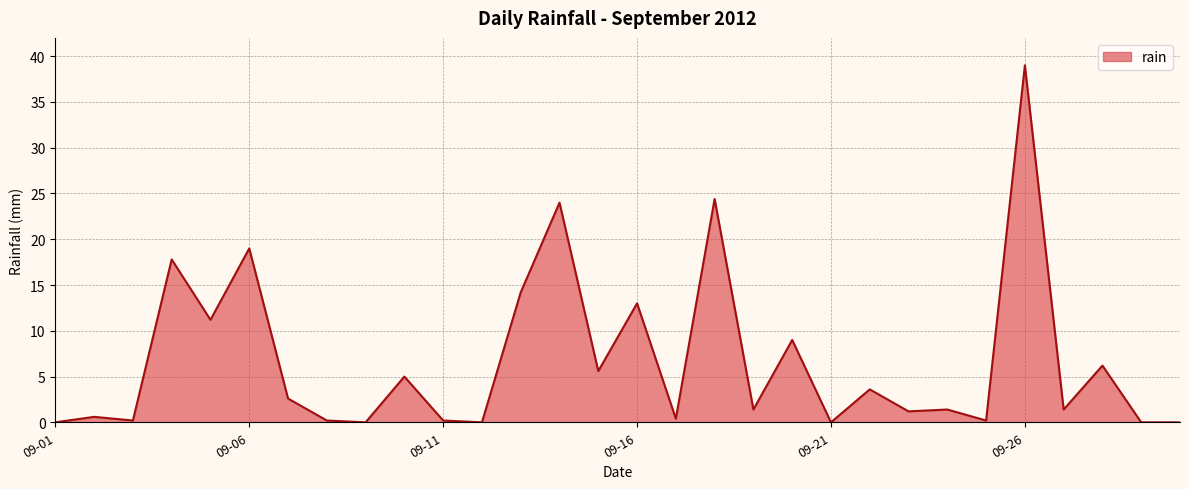

What is the maximum value shown in the chart?

39.0